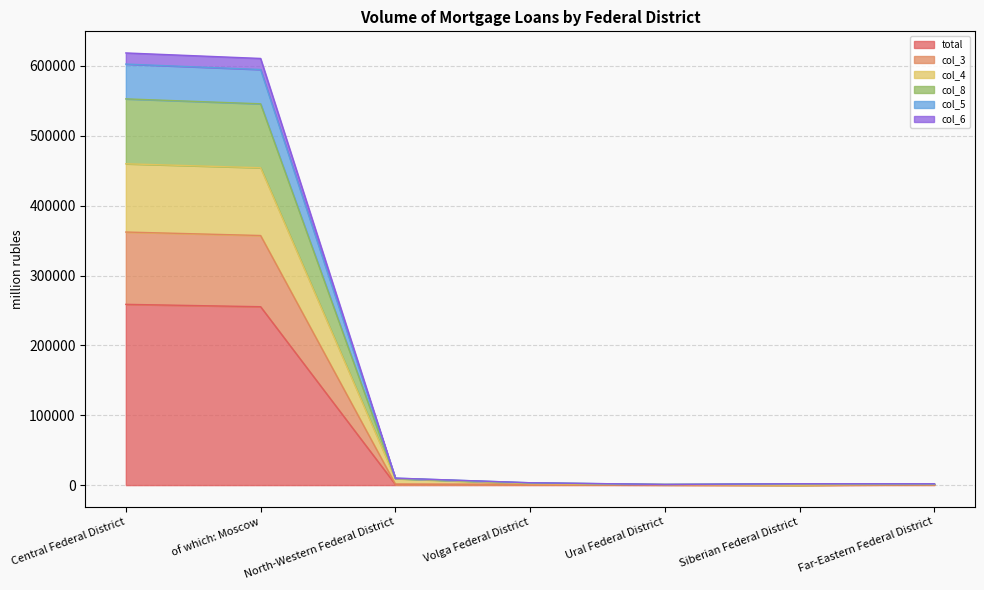

How many values in the col_4 series are below 2111?

3